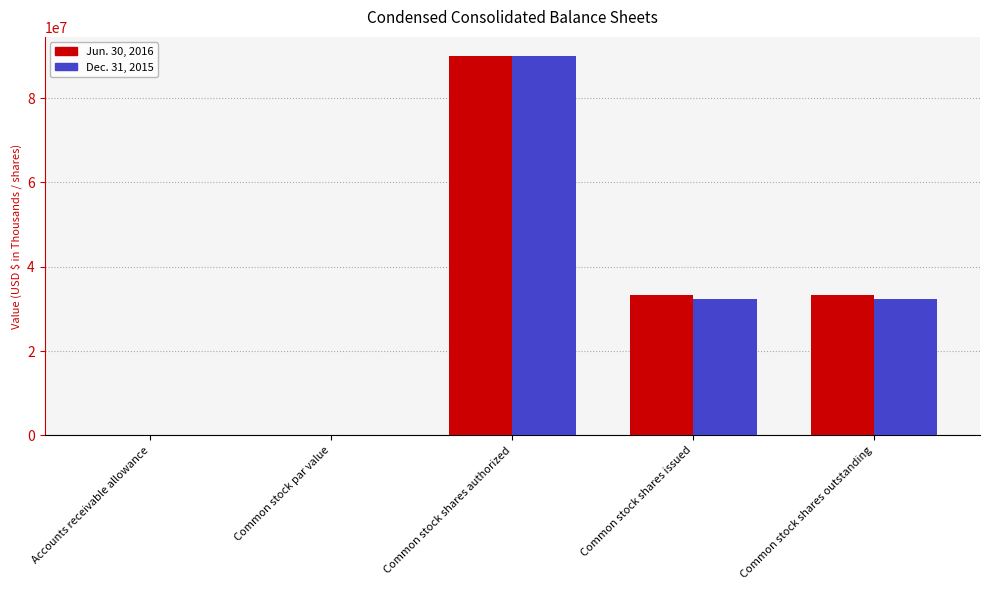

What is the approximate value of Dec. 31, 2015 at Common stock shares outstanding?

32274000.0